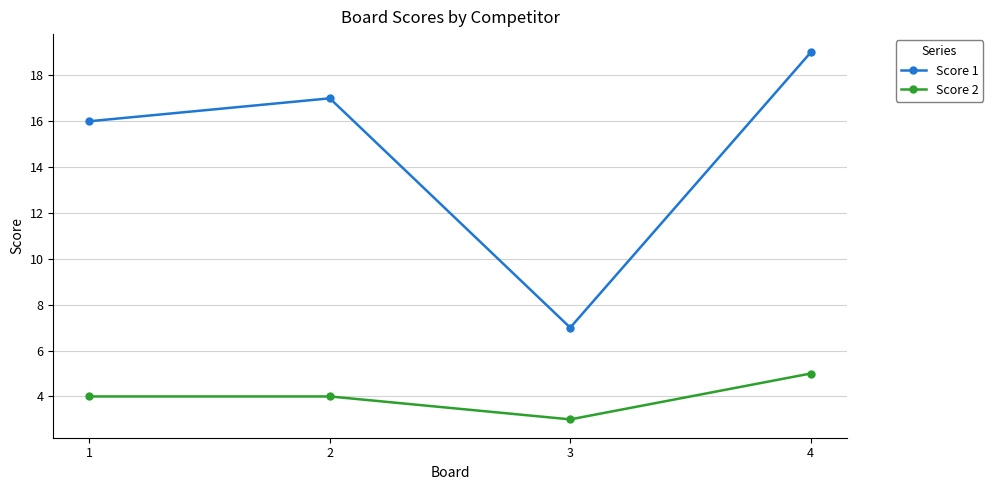

Count the Score 2 values in the range 4 to 5.

3